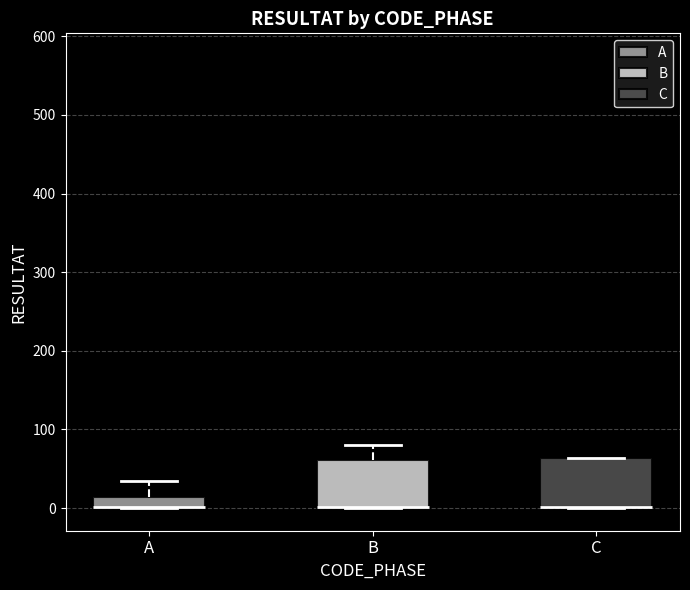

Where is the upper edge of the box for A on the y-axis? The values are not printed on the chart, so give them approximately, as read against the axis.

10